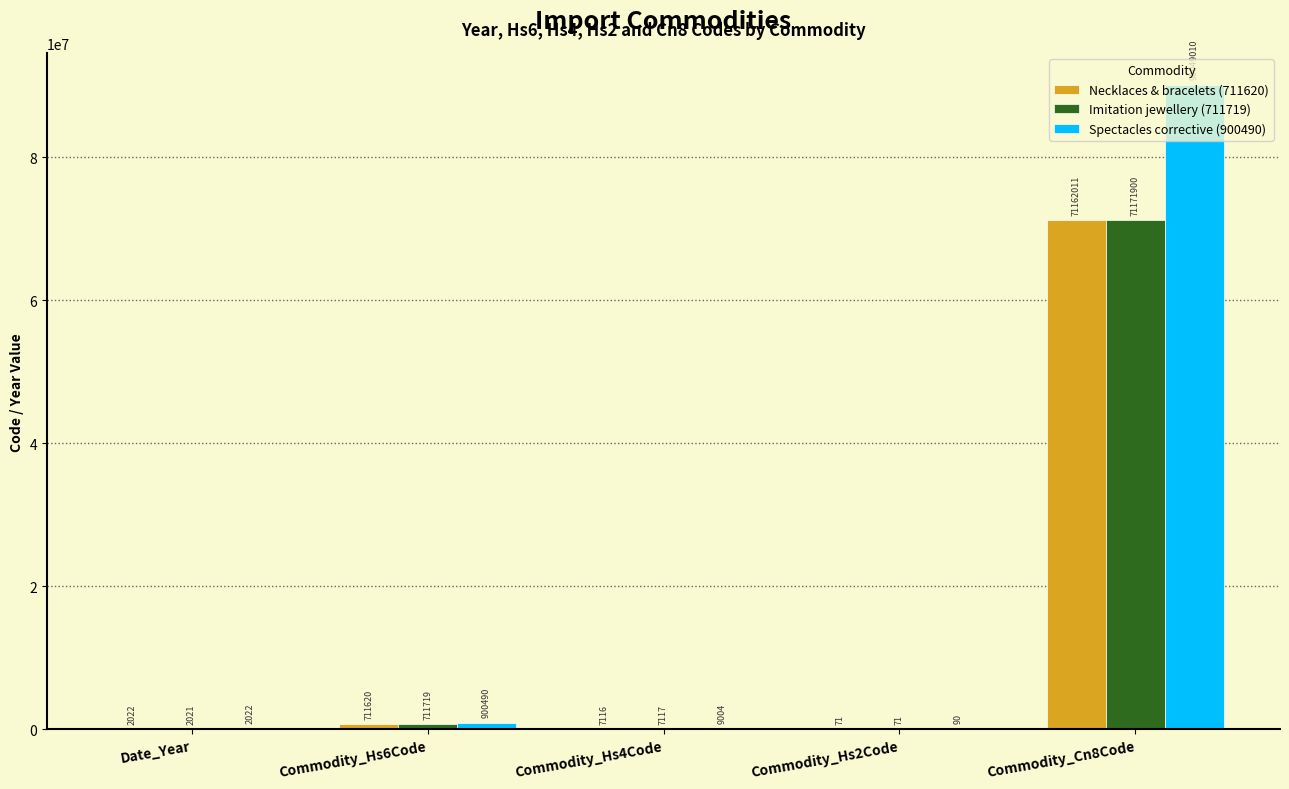

Reading left to right, transcribe all the data shown in this chart.

Necklaces & bracelets (711620): Date_Year=2022	Commodity_Hs6Code=711620	Commodity_Hs4Code=7116	Commodity_Hs2Code=71	Commodity_Cn8Code=71162011
Imitation jewellery (711719): Date_Year=2021	Commodity_Hs6Code=711719	Commodity_Hs4Code=7117	Commodity_Hs2Code=71	Commodity_Cn8Code=71171900
Spectacles corrective (900490): Date_Year=2022	Commodity_Hs6Code=900490	Commodity_Hs4Code=9004	Commodity_Hs2Code=90	Commodity_Cn8Code=90049010